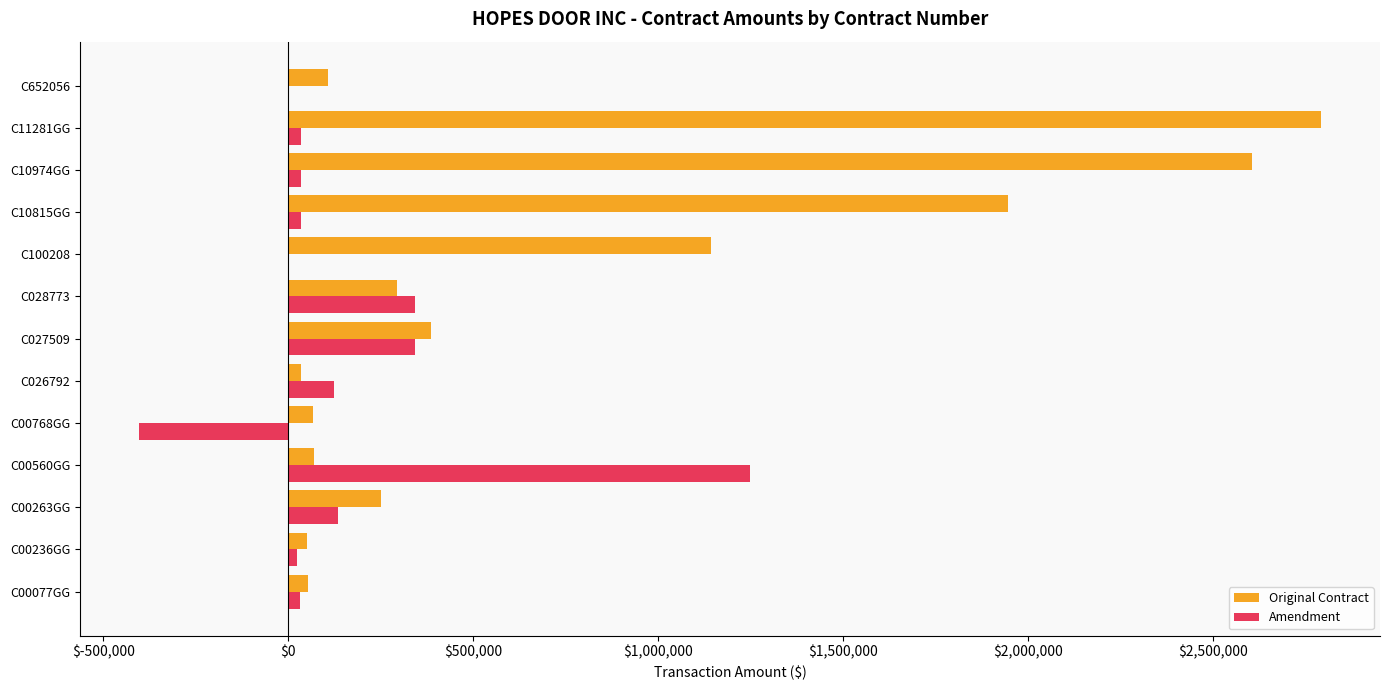

Which series changed the most between C00768GG and C10815GG?

Original Contract